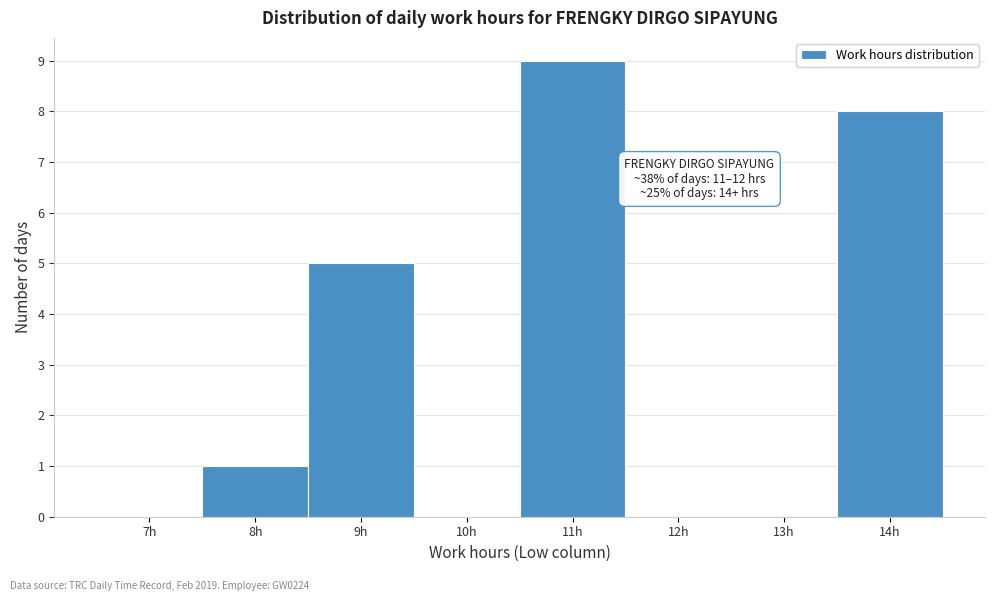

Reading left to right, extract all data points from this chart.

7h=0	8h=1	9h=5	10h=0	11h=9	12h=0	13h=0	14h=8